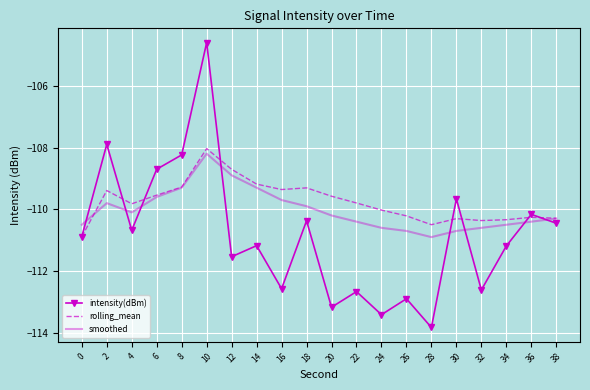

At 26, list the series in order from largest to smallest.

rolling_mean, smoothed, intensity(dBm)